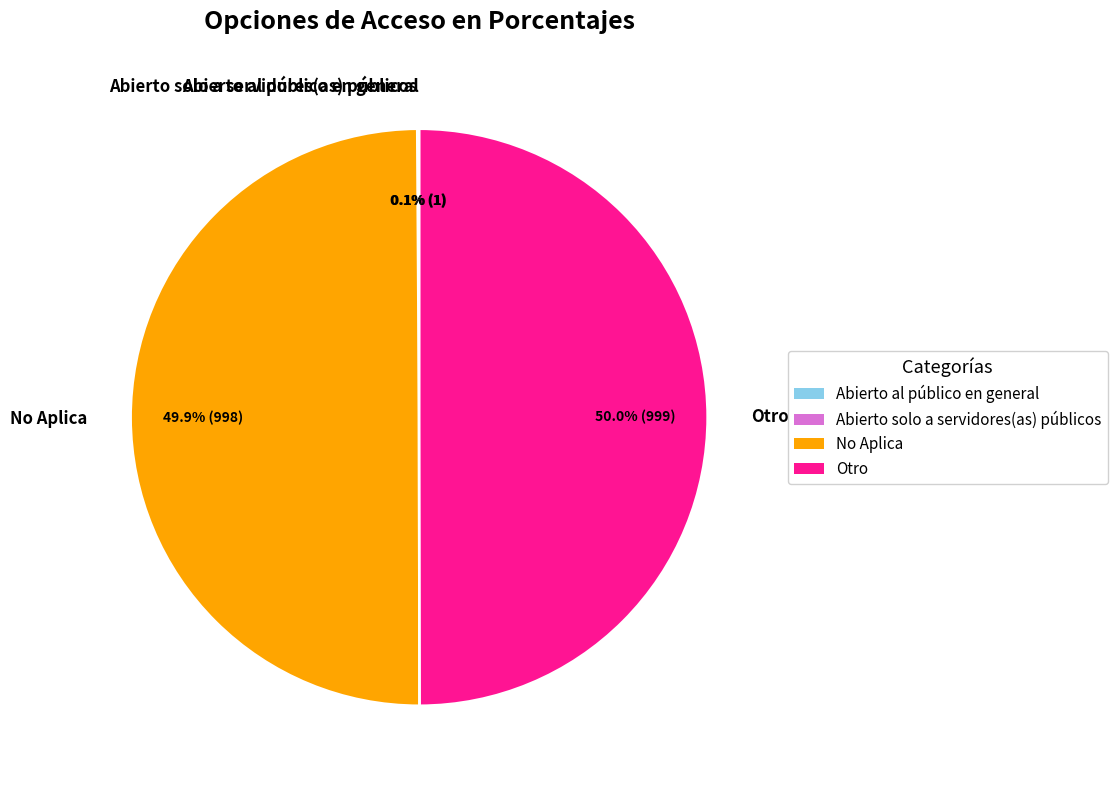

What is the total percentage of No Aplica and Otro?

99.9%